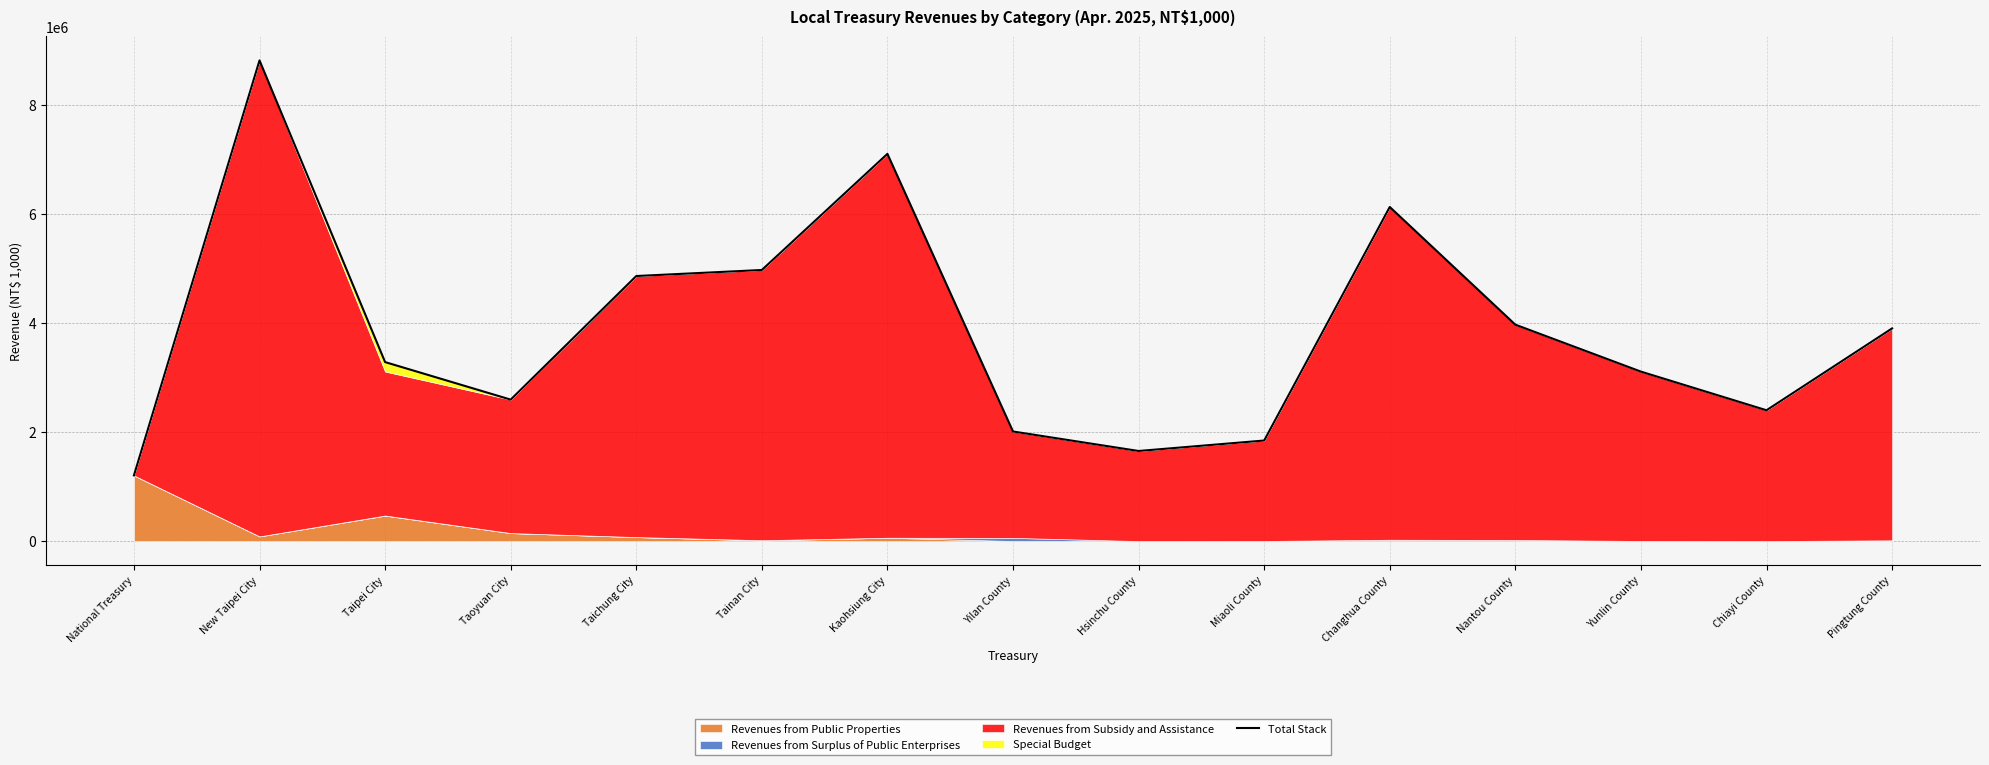

List the labels in order of value, smallest first.

National Treasury, Hsinchu County, Miaoli County, Yilan County, Chiayi County, Taoyuan City, Yunlin County, Taipei City, Pingtung County, Nantou County, Taichung City, Tainan City, Changhua County, Kaohsiung City, New Taipei City